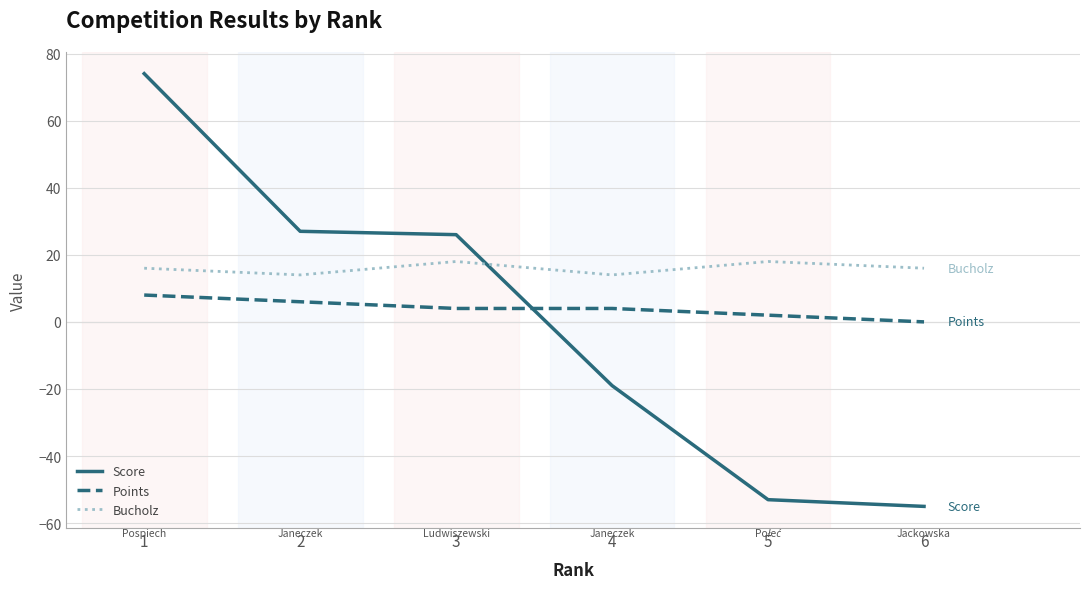

Between 1 and 5, which series saw the biggest shift?

Score